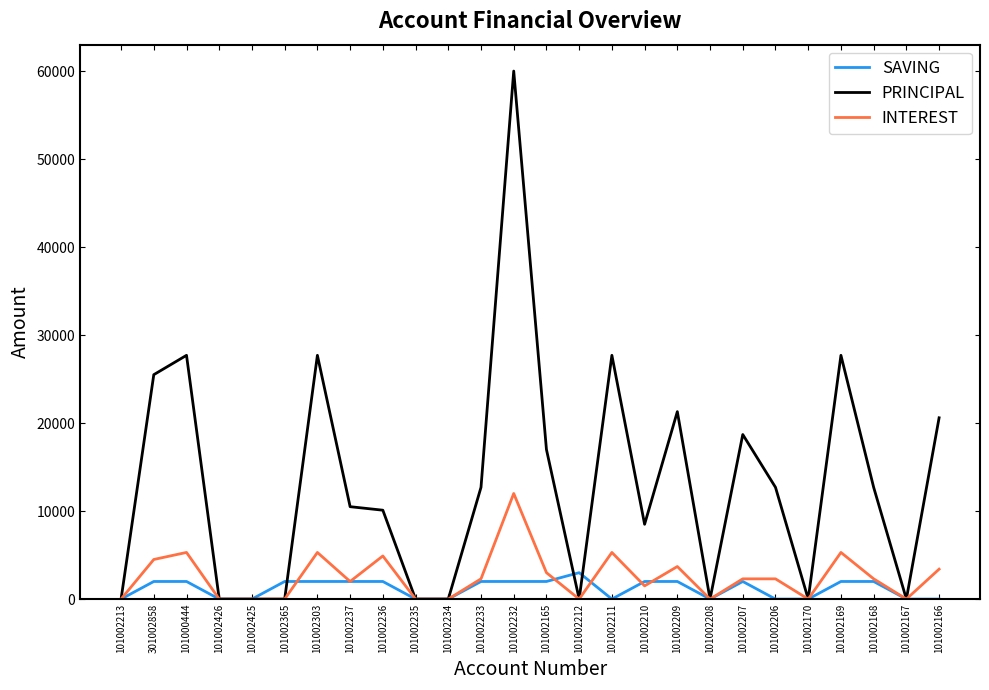

The value of PRINCIPAL at 101002210 is 14594. True or false?

False